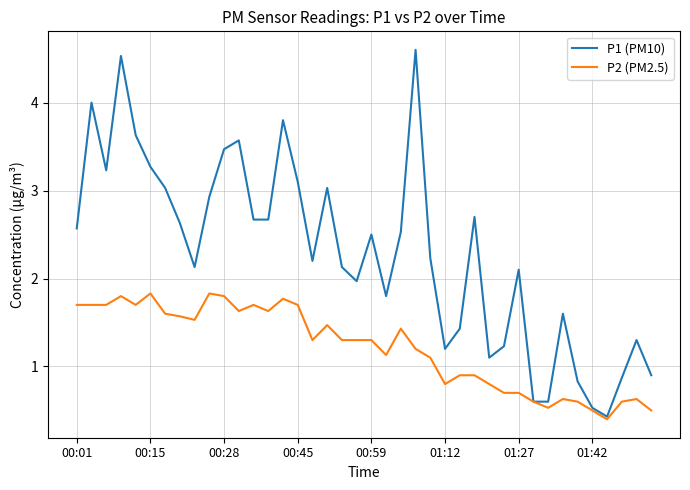

Which series has the largest total across all categories?

P1 (PM10)